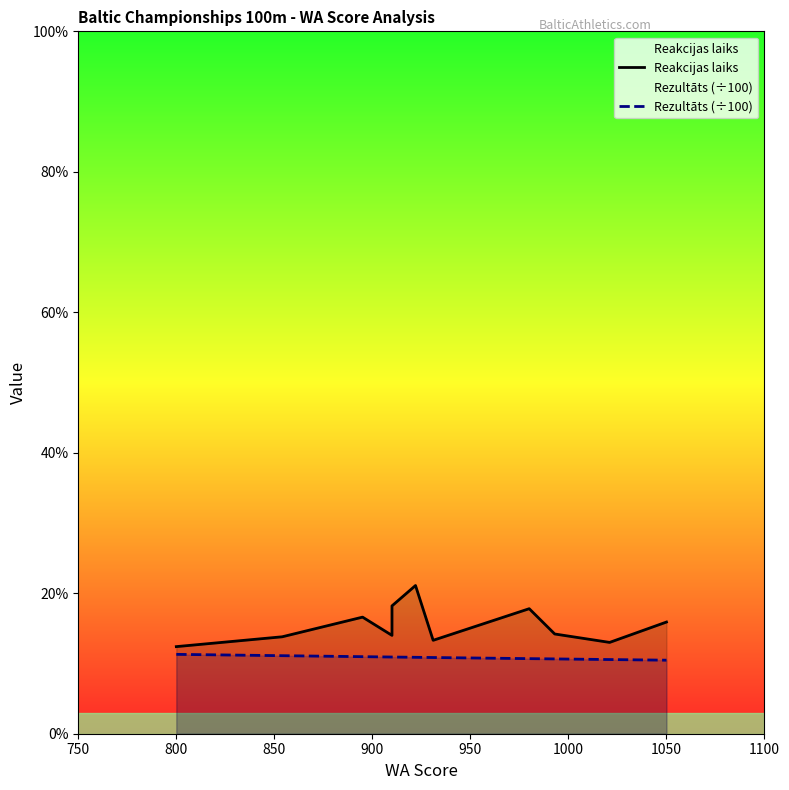

What is the maximum value for Reakcijas laiks?

0.2